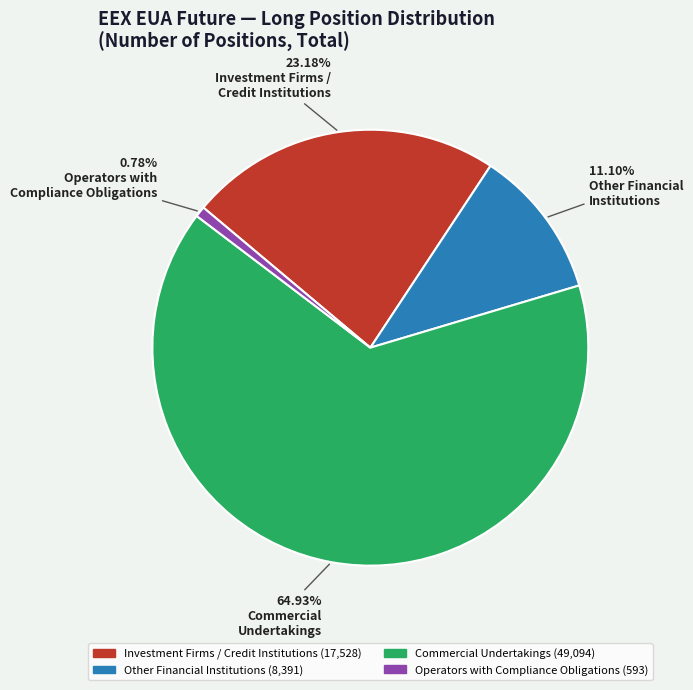

Between Other Financial Institutions and Commercial Undertakings, which is larger?

Commercial Undertakings